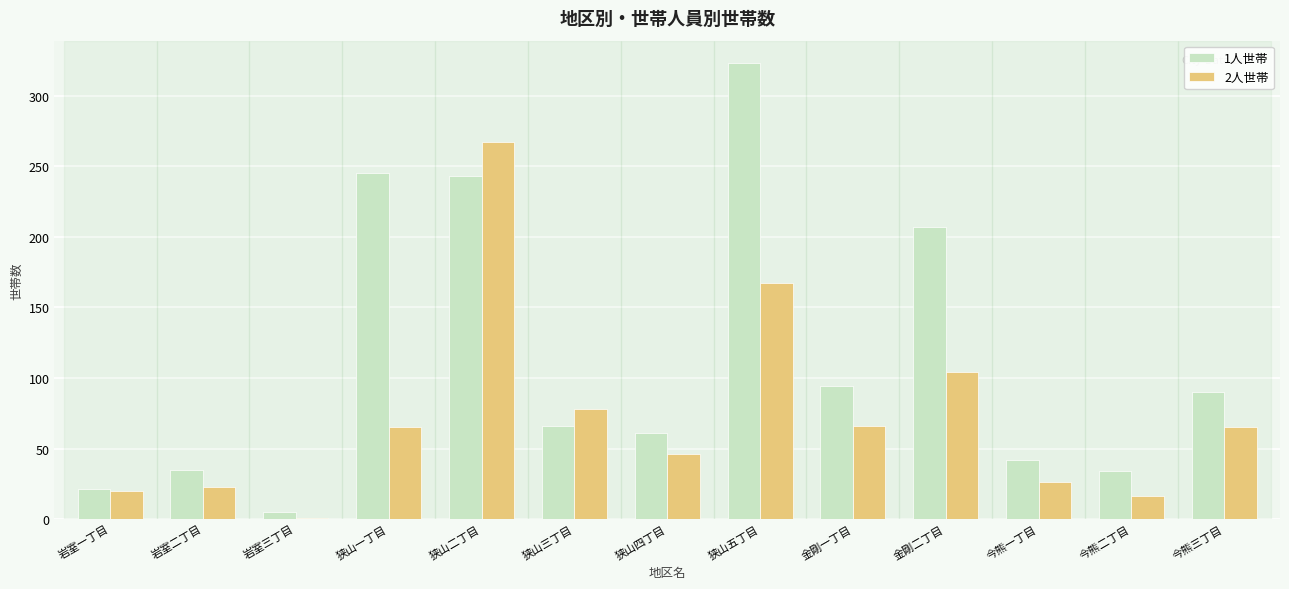

True or false: 1人世帯 has a value of 243 at 狭山二丁目.

True